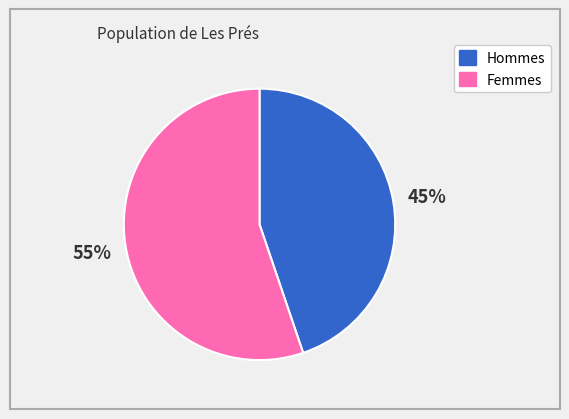

To the nearest percent, what is the average slice percentage?

50%